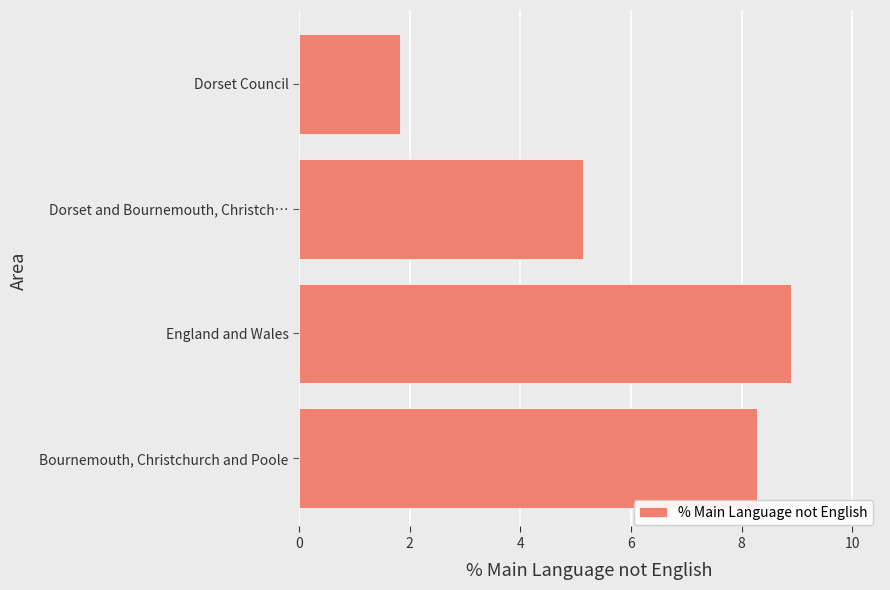

Are the bars horizontal?

Yes